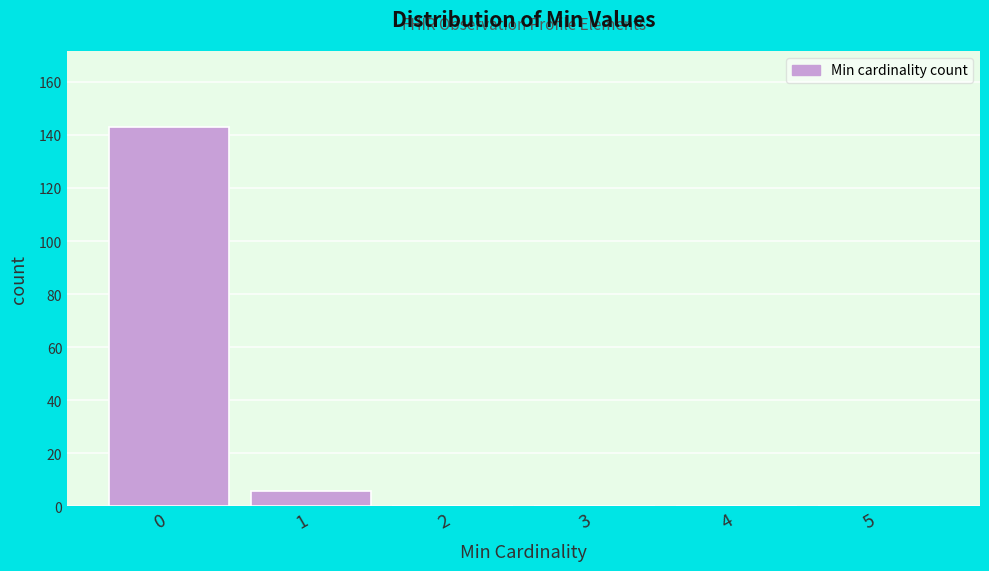

Reading left to right, list all the values displayed in this chart.

0=143	1=6	2=0	3=0	4=0	5=0